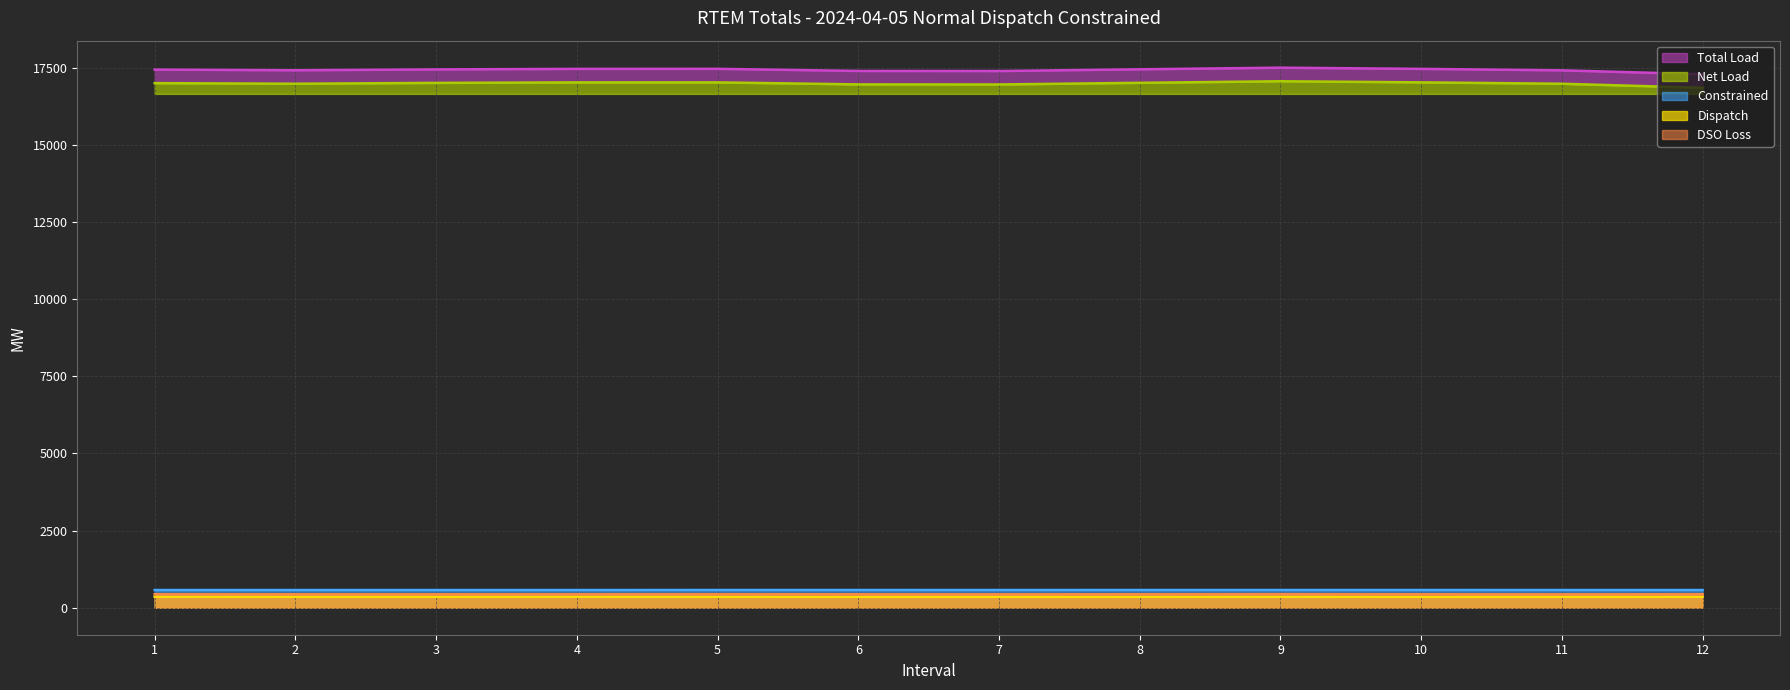

Rank the series at 7 from lowest to highest value.

Dispatch, DSO Loss, Constrained, Net Load, Total Load